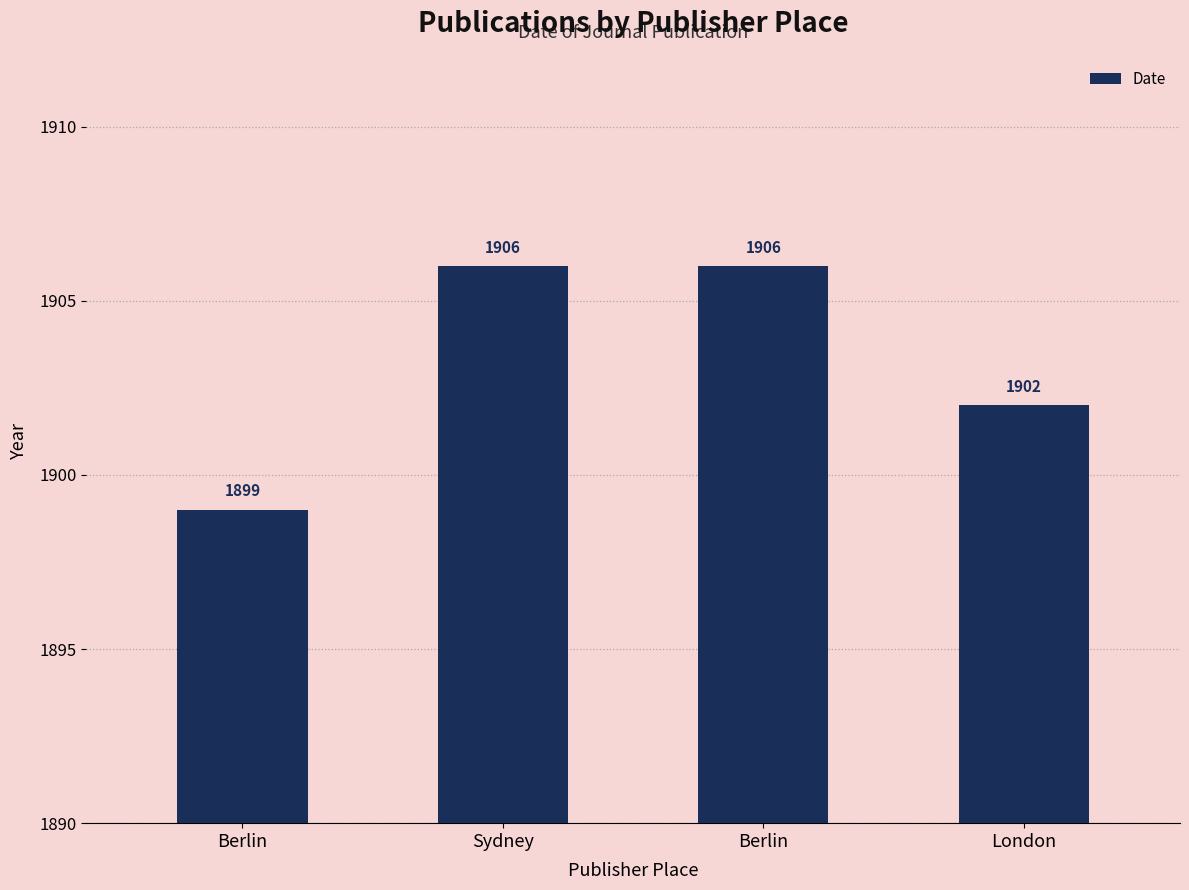

How many series are shown in this chart?

1